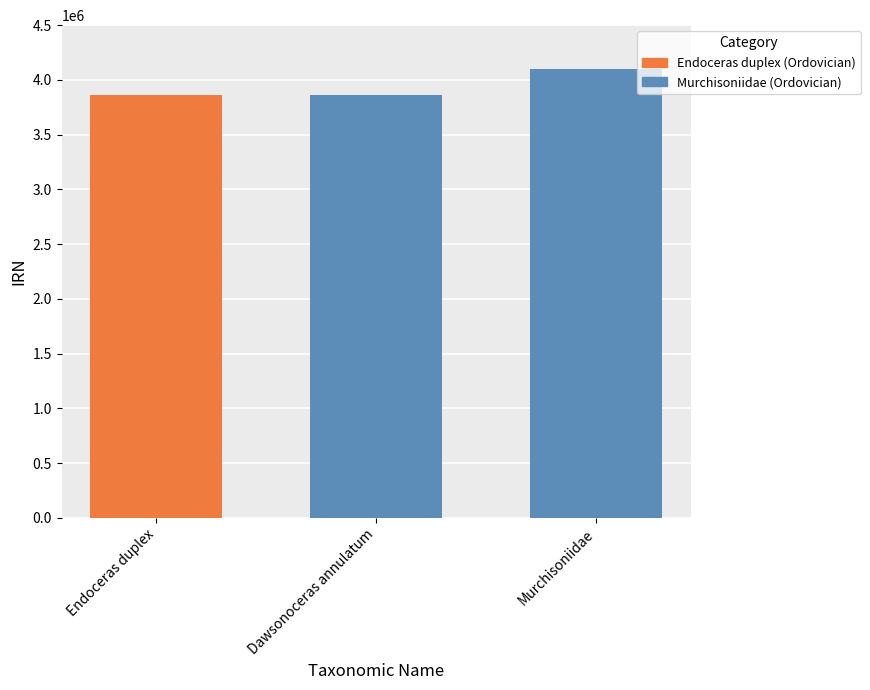

What is the difference between the maximum and minimum values?

236413